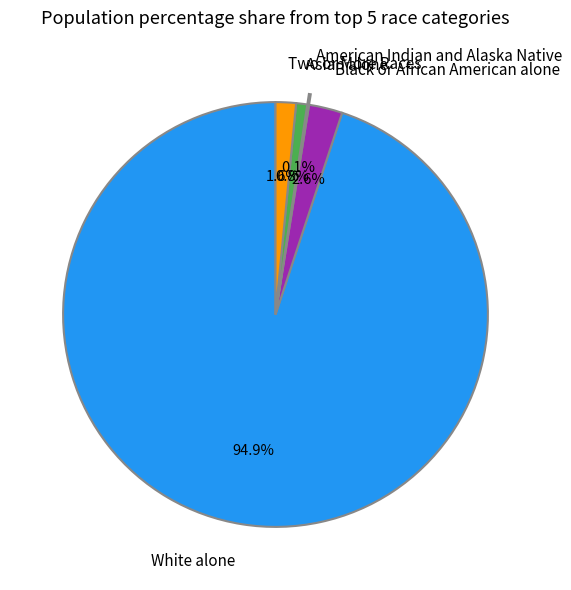

How much of the chart is everything except Asian alone?

99.2%